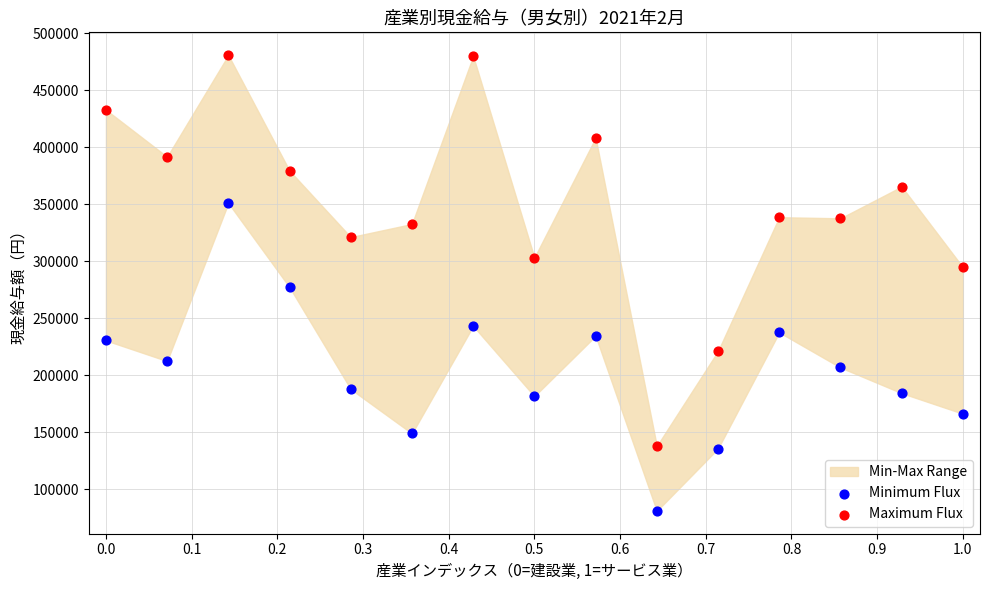

Across all data points, what is the range of Y values (max minus min)?

399476